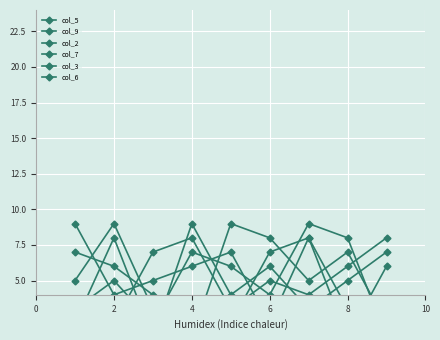

What is the average value of the col_9 series?

5